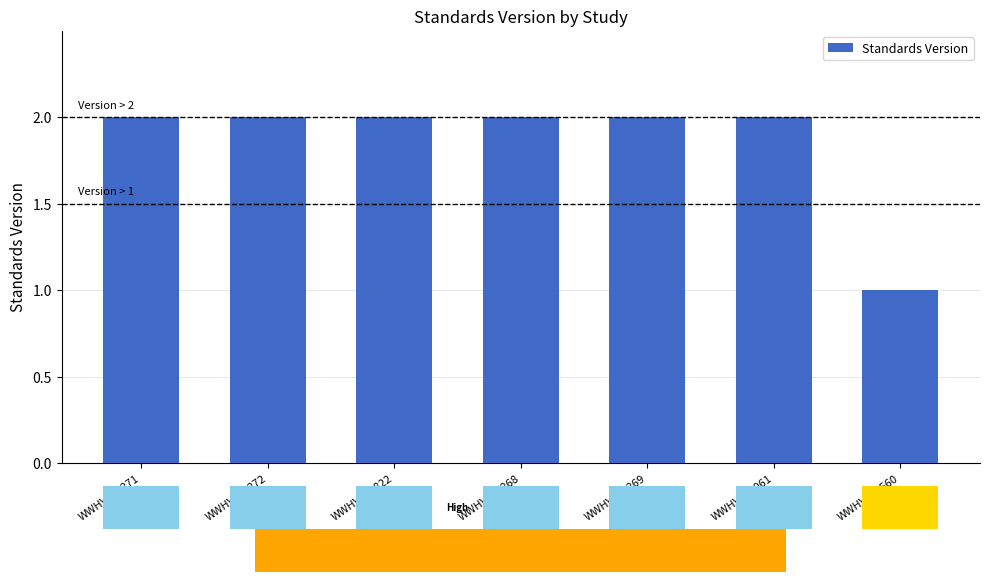

Rank the categories by value from highest to lowest.

WWHV095271, WWHV095272, WWHV094822, WWHV095268, WWHV095269, WWHV090061, WWHV014560